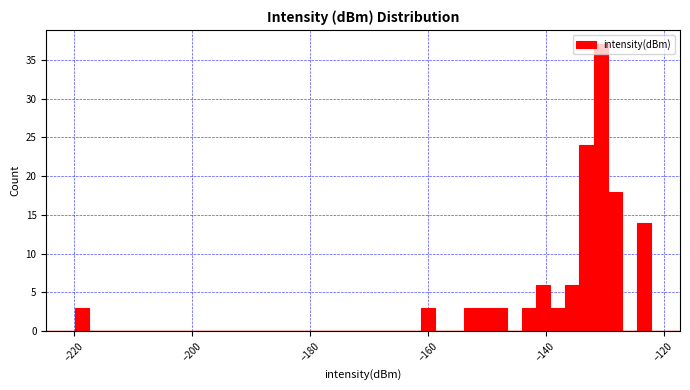

Around what value on the x-axis is the tallest bar? Give the approximate position of its centre, as read against the axis.

-130